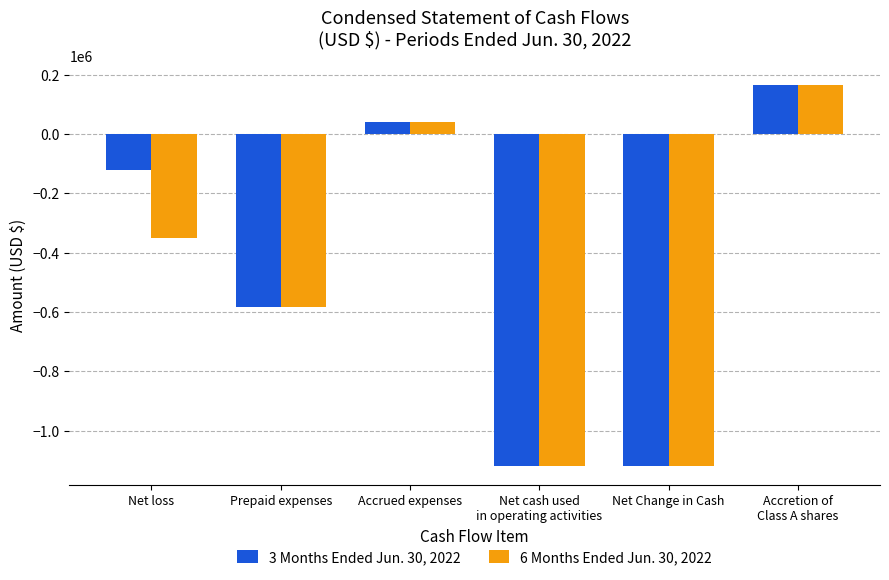

How many data points does each series have?

6